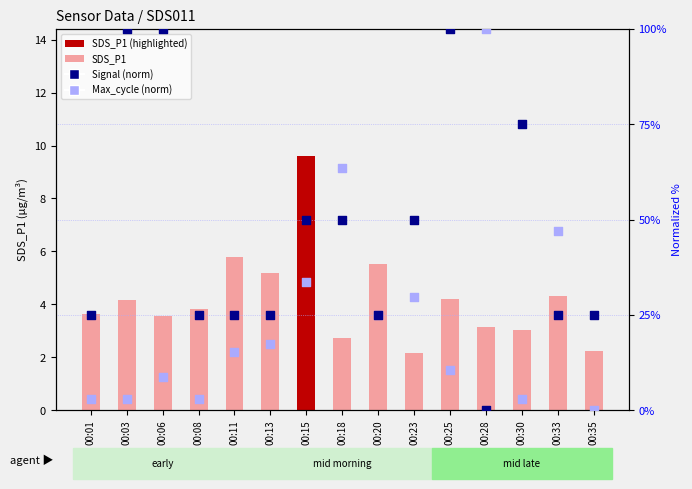

What are all the series names shown in the legend?

SDS_P1, Max_cycle (norm), Signal (norm)